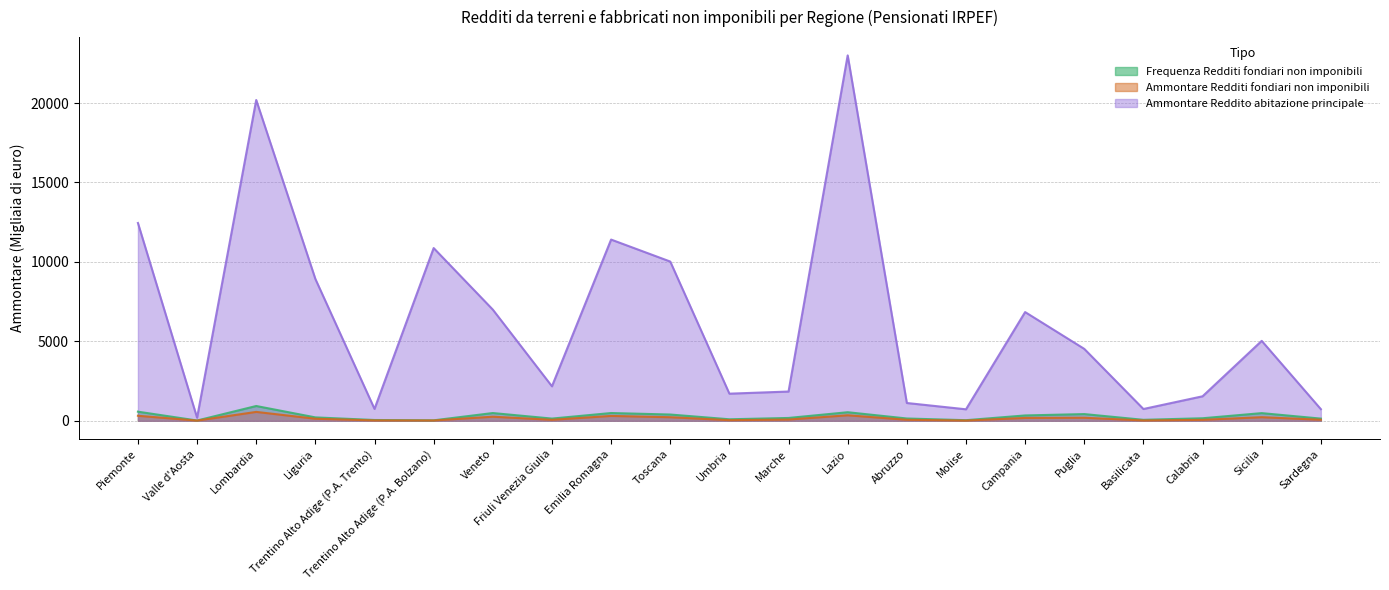

True or false: Ammontare Redditi fondiari non imponibili and Ammontare Reddito abitazione principale cross at least once.

False